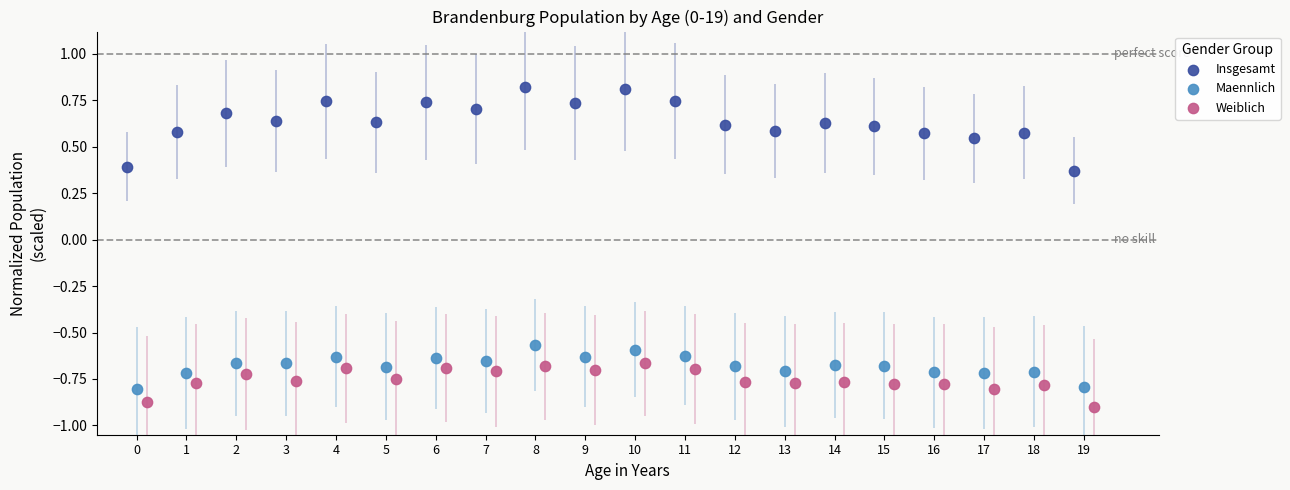

What are all the series names shown in the legend?

Insgesamt, Maennlich, Weiblich